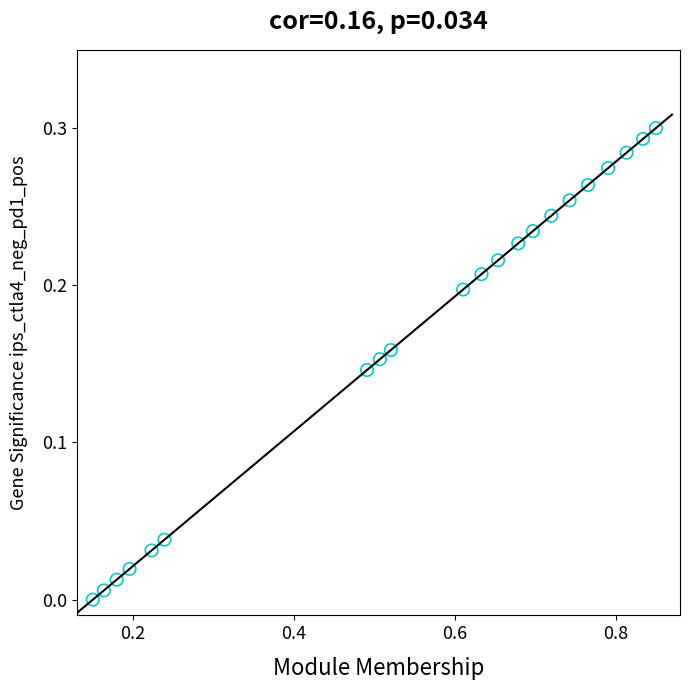

What is the range of X values (max minus min)?

0.7